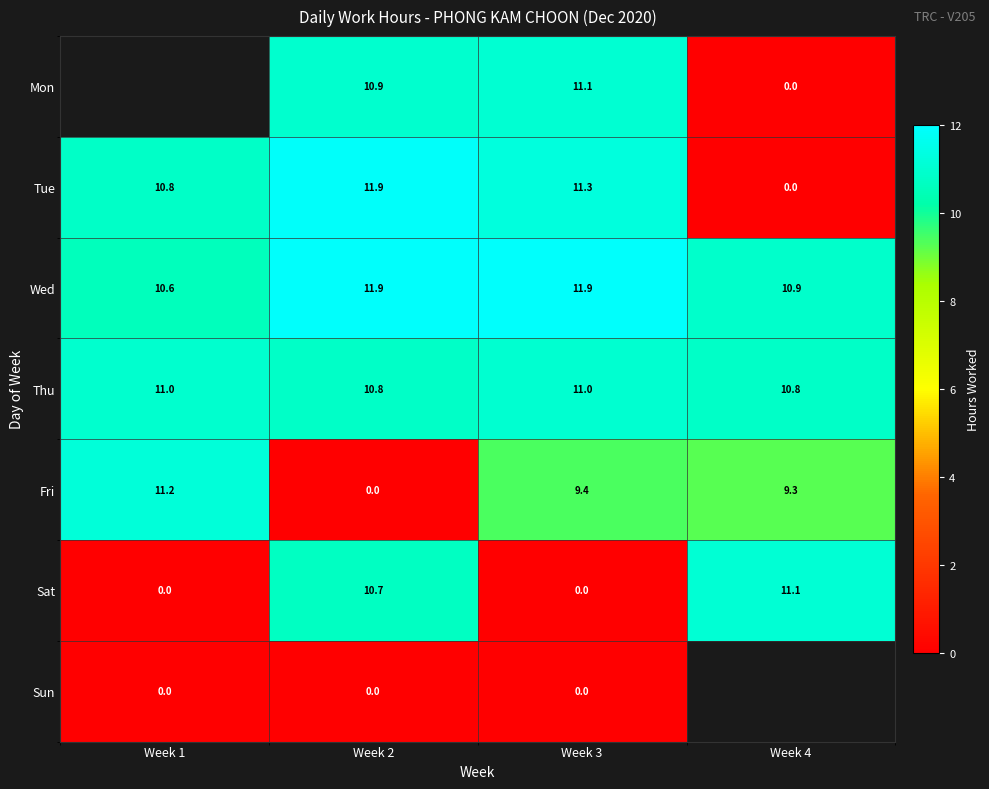

Is the value of Fri at Week 3 greater than the value of Wed at Week 2?

No